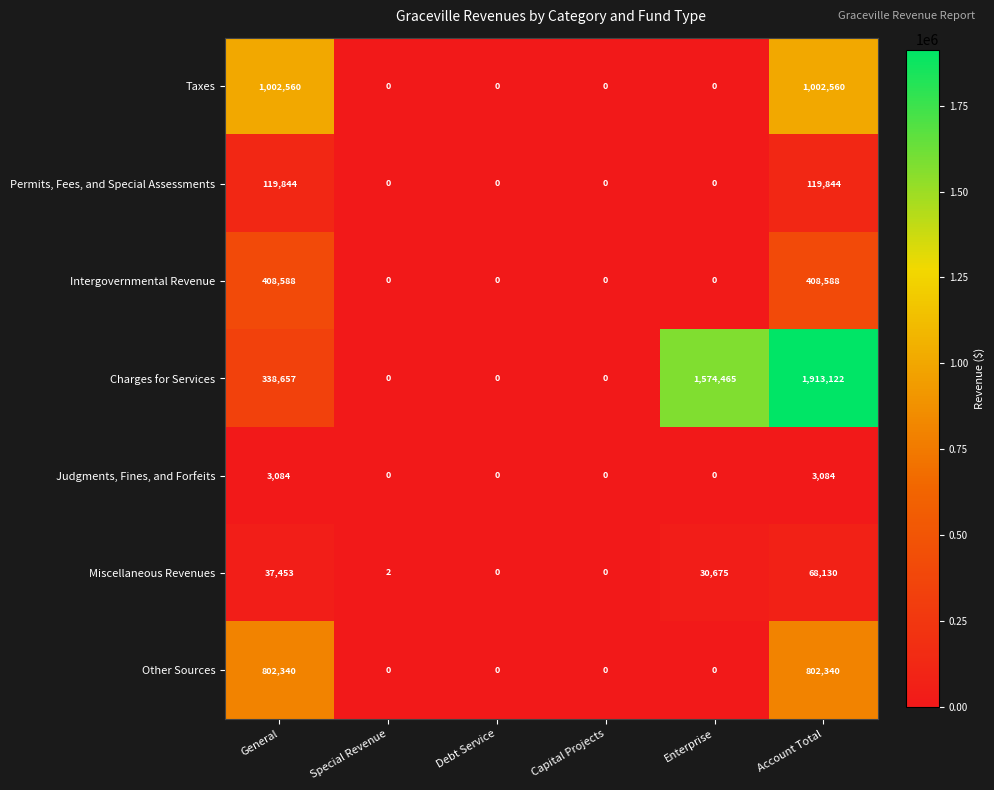

At how many categories does at least one series exceed 864278?

3